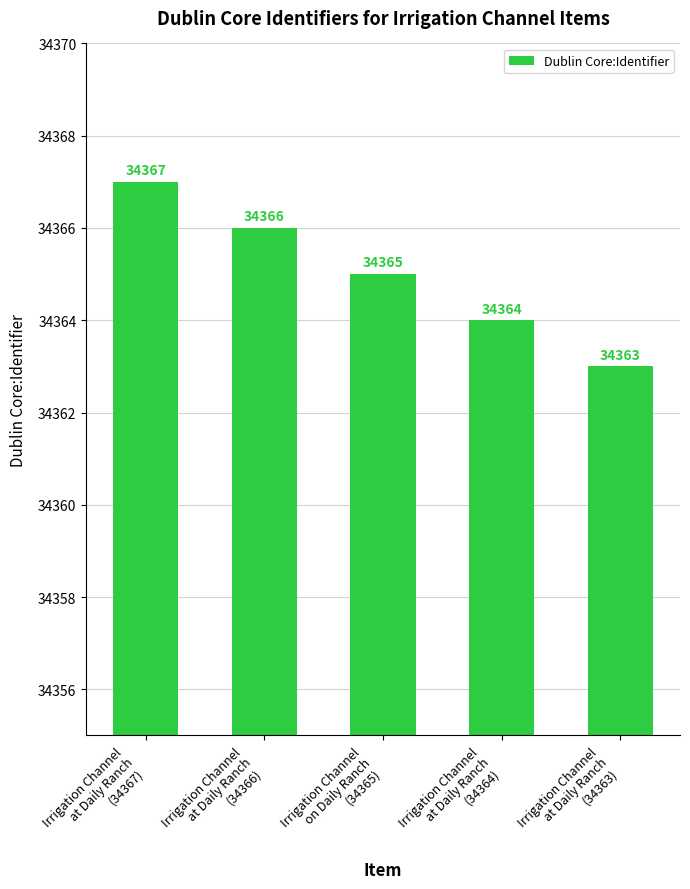

What is the difference between the values at Irrigation Channel
at Daily Ranch
(34367) and Irrigation Channel
at Daily Ranch
(34366)?

1